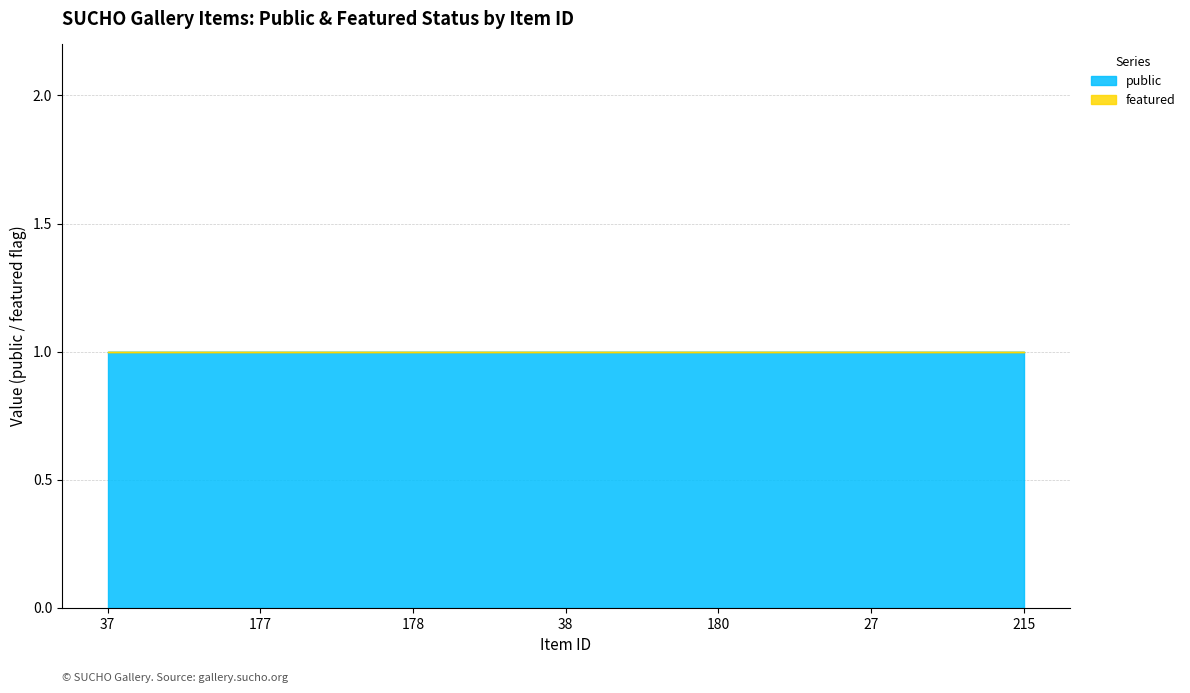

Reading left to right, transcribe all the data shown in this chart.

public: 37=1	177=1	178=1	38=1	180=1	27=1	215=1
featured: 37=0	177=0	178=0	38=0	180=0	27=0	215=0